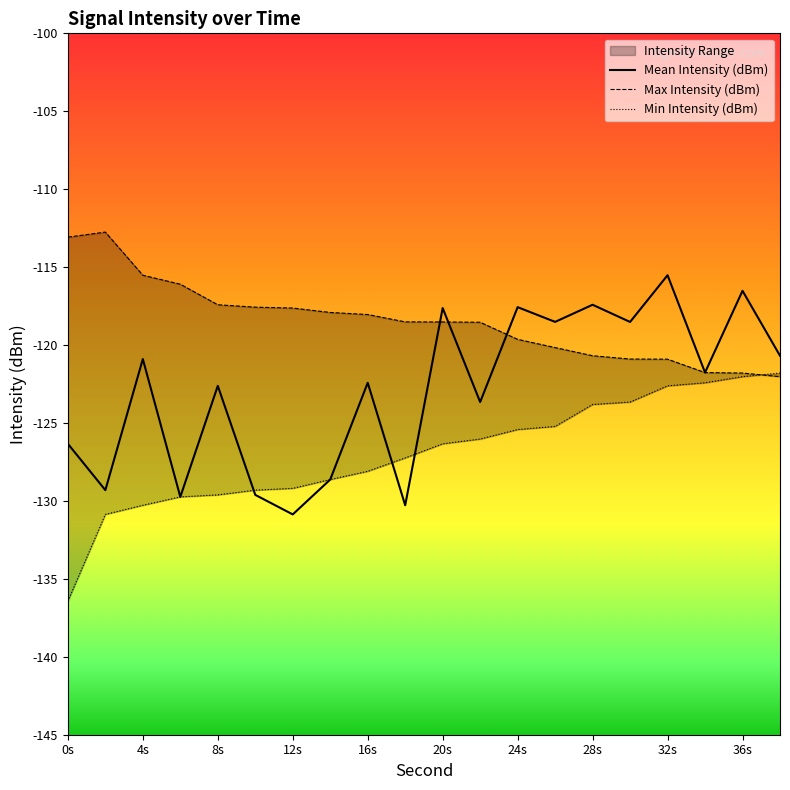

Read the Mean Intensity (dBm) value at 28s.

-117.4